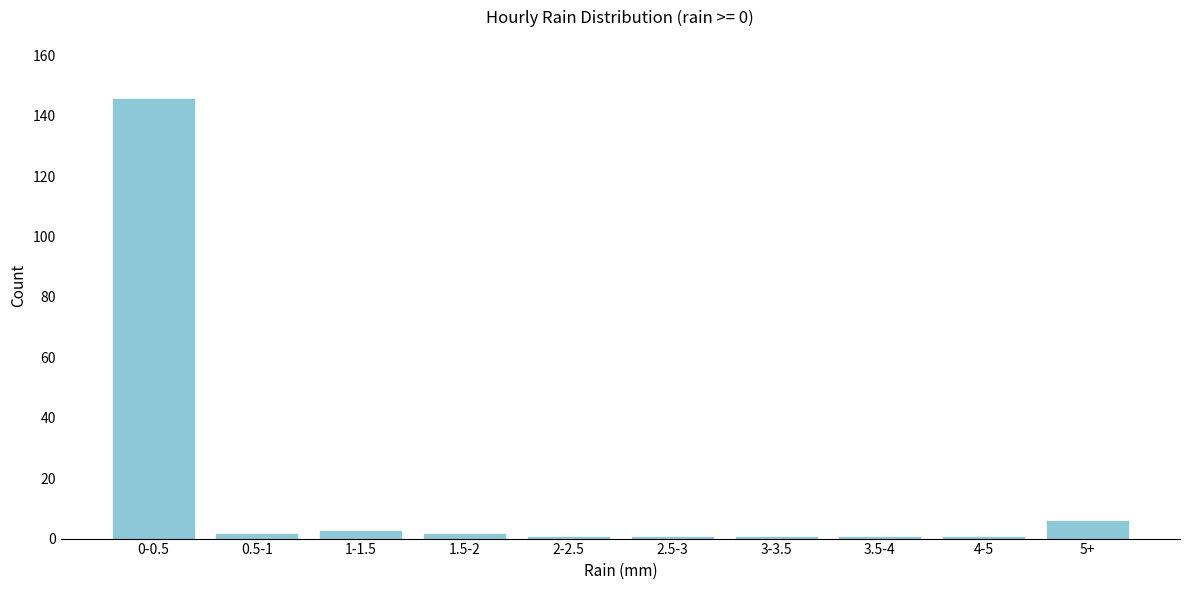

Reading right to left, transcribe all the data shown in this chart.

6	1	1	1	1	1	2	3	2	146